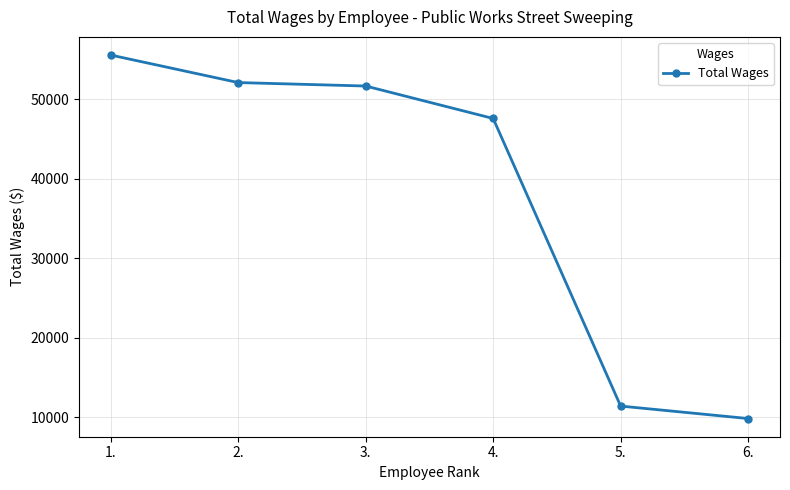

The chart shows a value of 13433 at 4.. True or false?

False